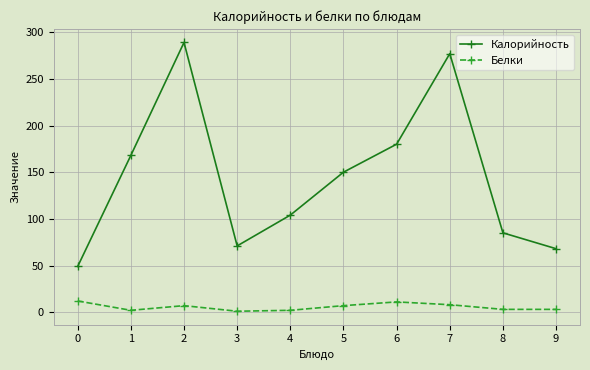

Where is the first local minimum for Калорийность?

3